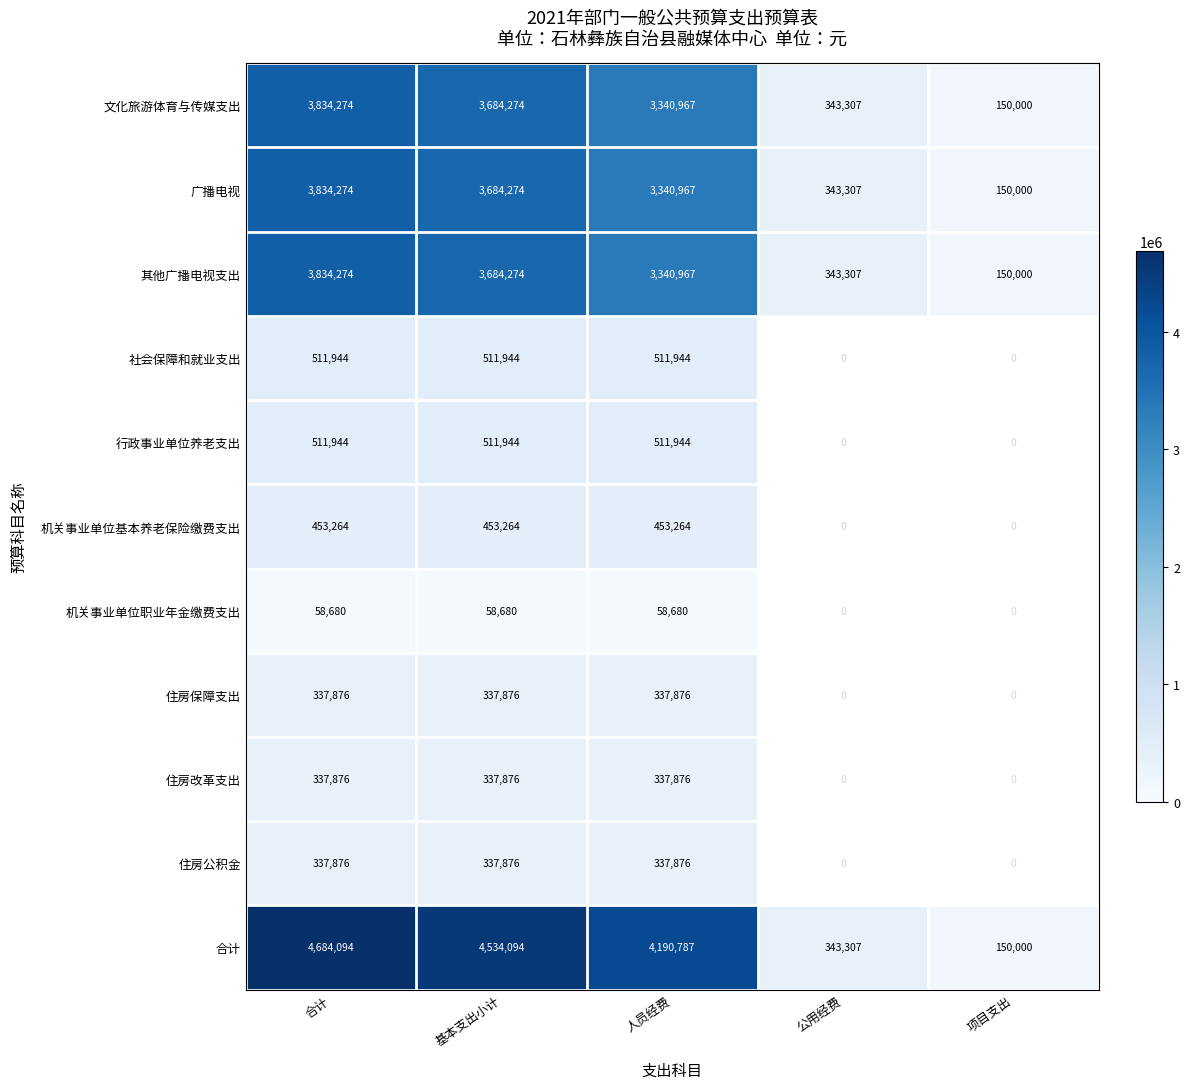

Which label corresponds to the smallest value in the chart?

合计